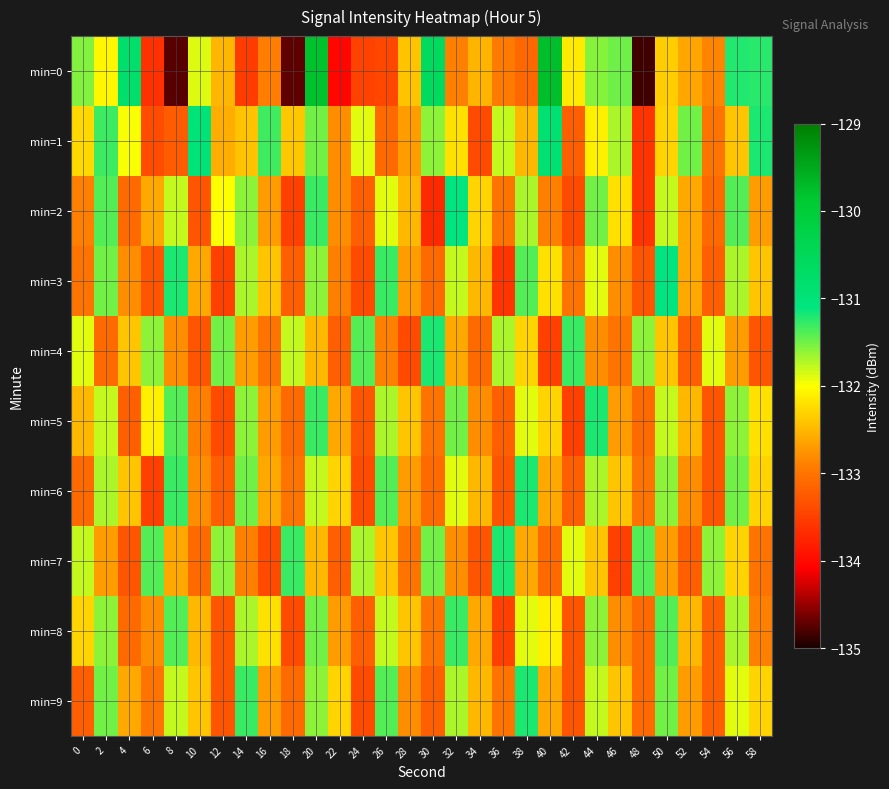

Rank the series at 48 from highest to lowest value.

min=7, min=4, min=6, min=5, min=8, min=9, min=3, min=1, min=2, min=0